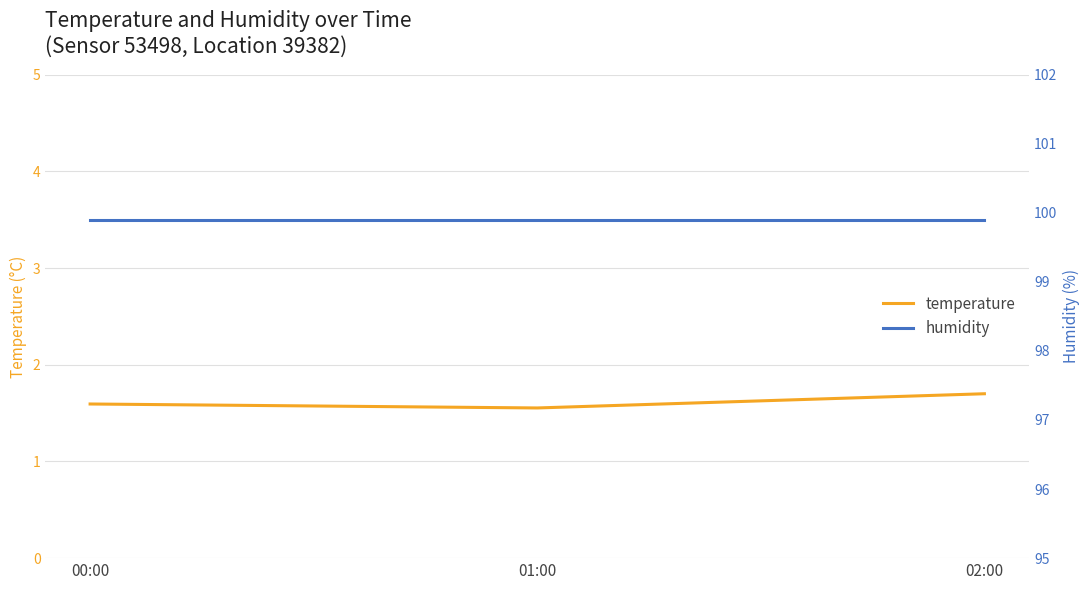

What is the minimum value for temperature?

1.6